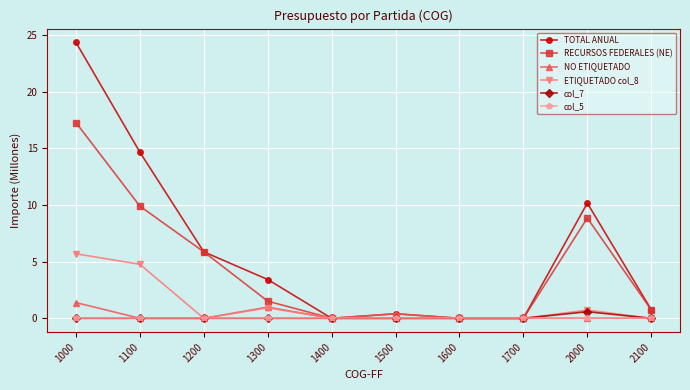

Does the chart have visible grid lines?

Yes